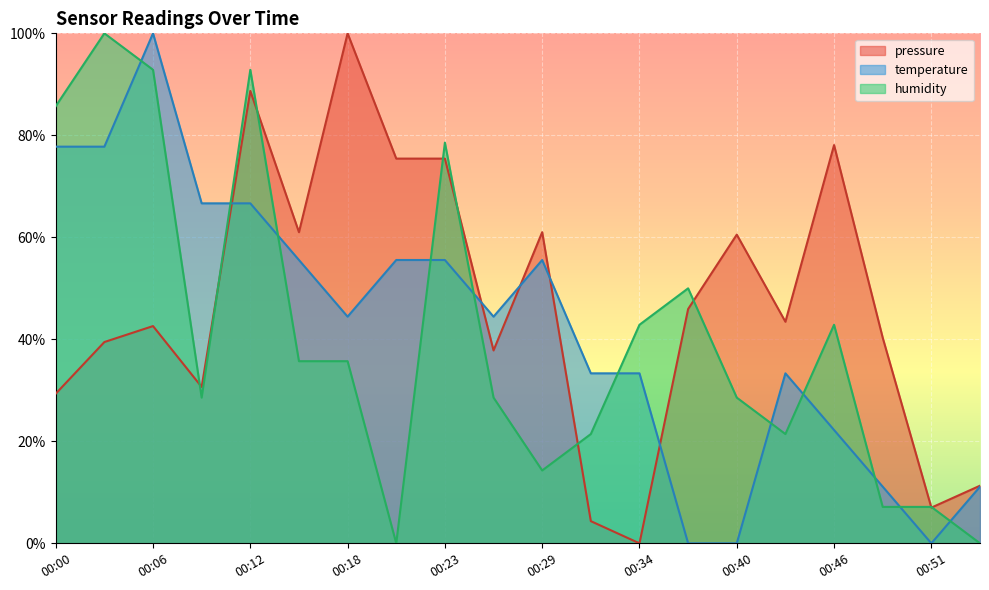

At which category does humidity reach its first local valley?

00:09